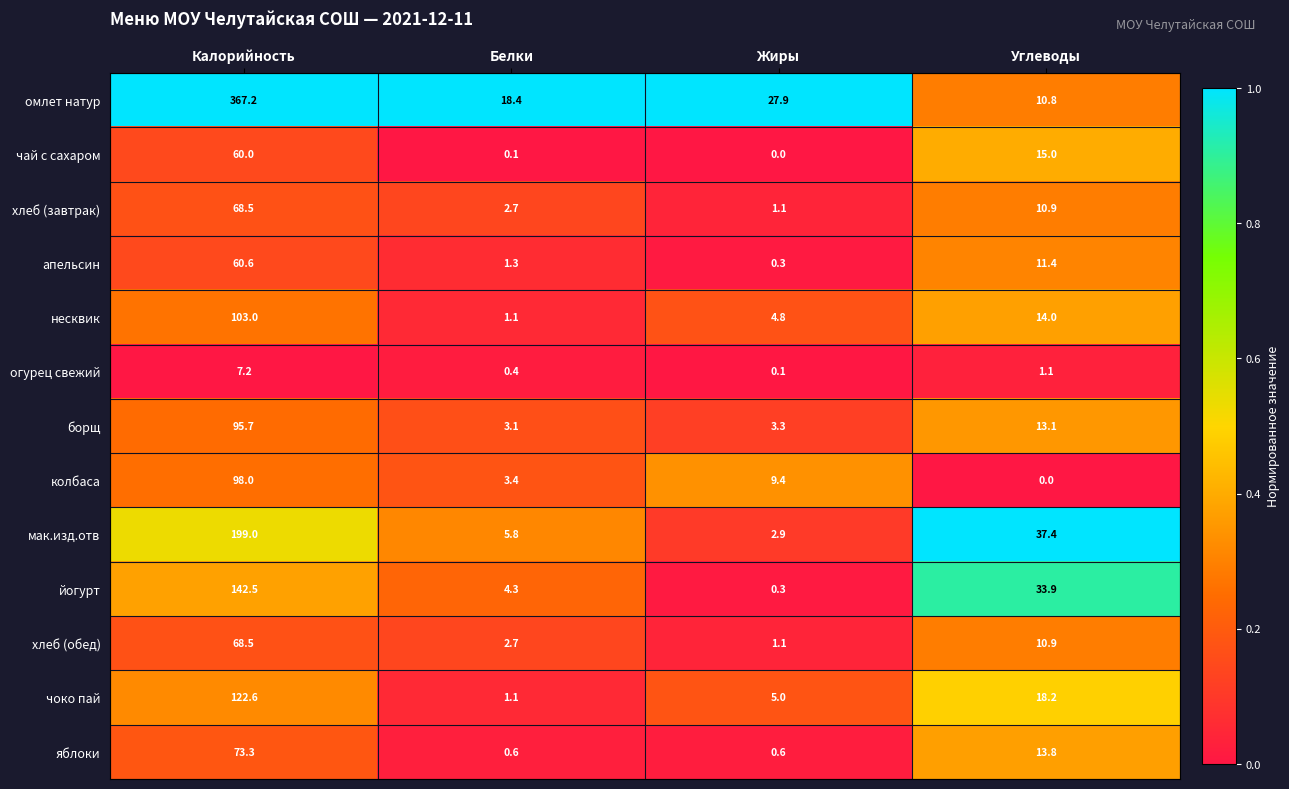

What is the highest value of the омлет натур series?

367.2